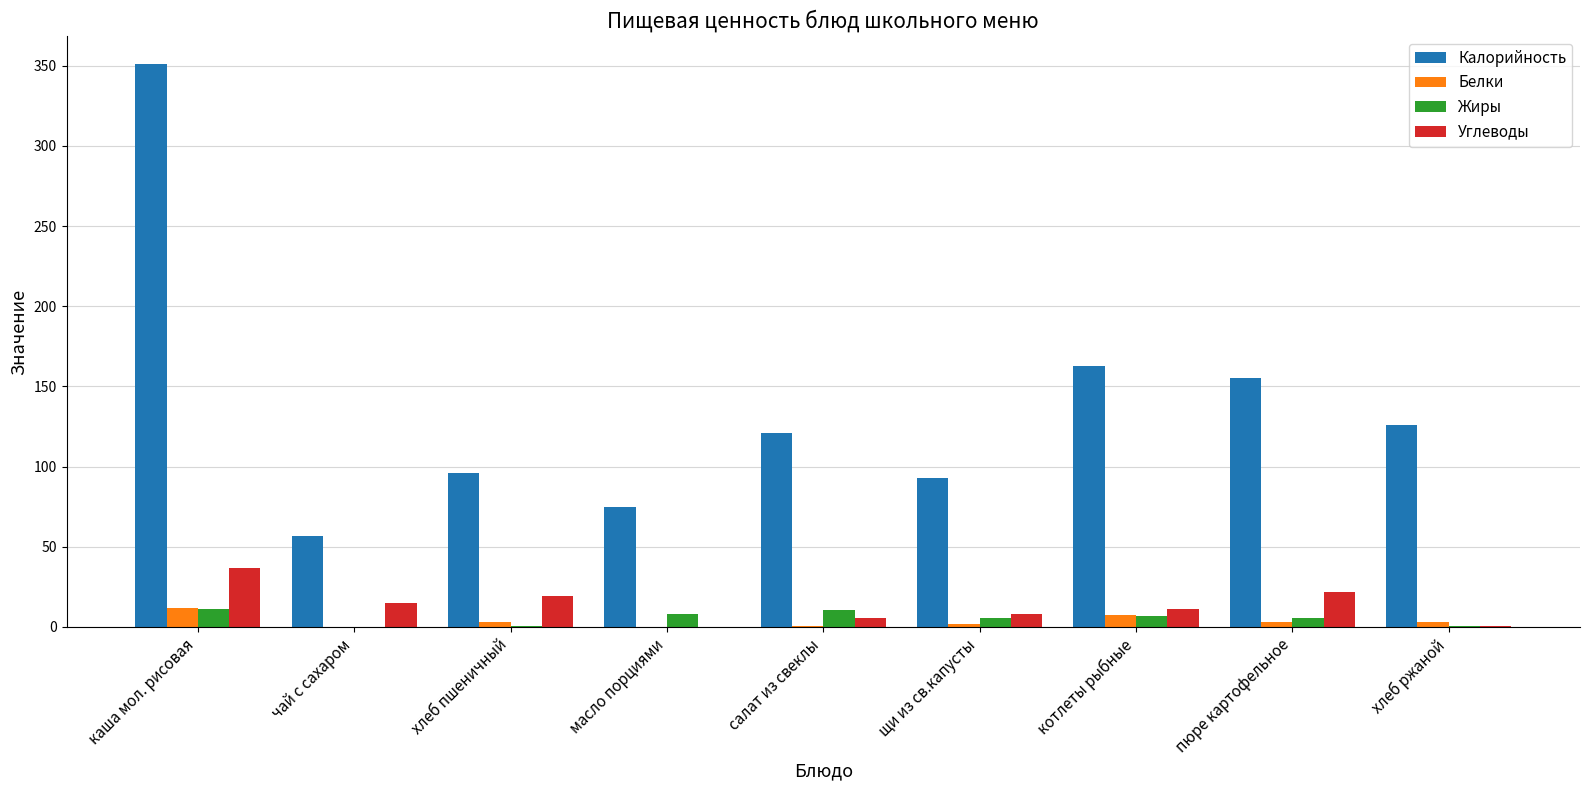

Where does the Белки series first go above 2?

каша мол. рисовая